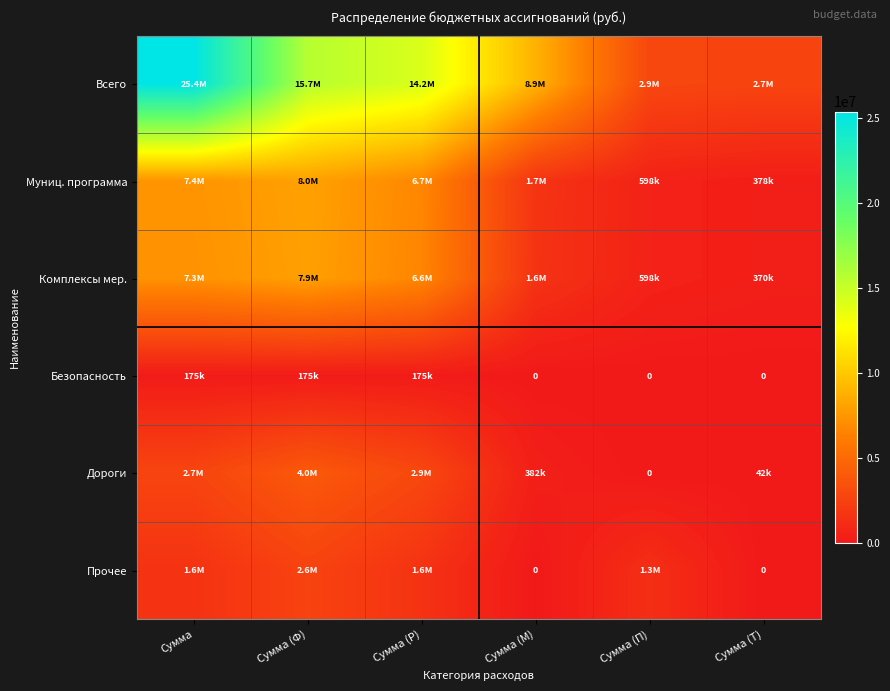

Which series has the largest range (max minus min)?

Всего